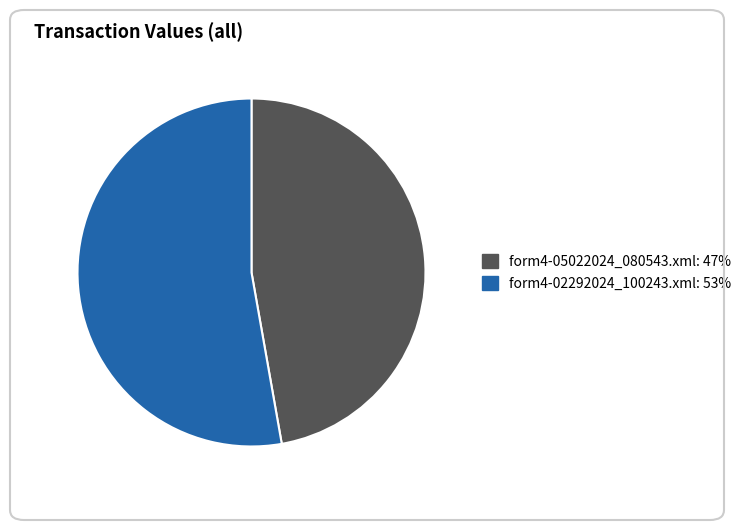

Do form4-05022024_080543.xml and form4-02292024_100243.xml together represent more than half of the pie?

Yes